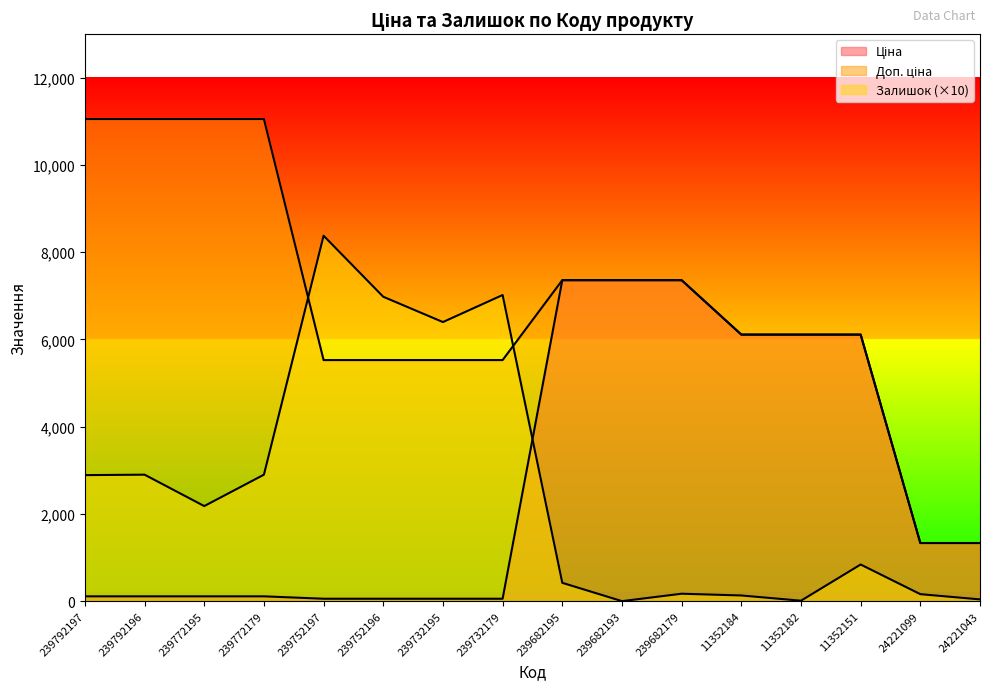

What position from the right is 239682179?

6